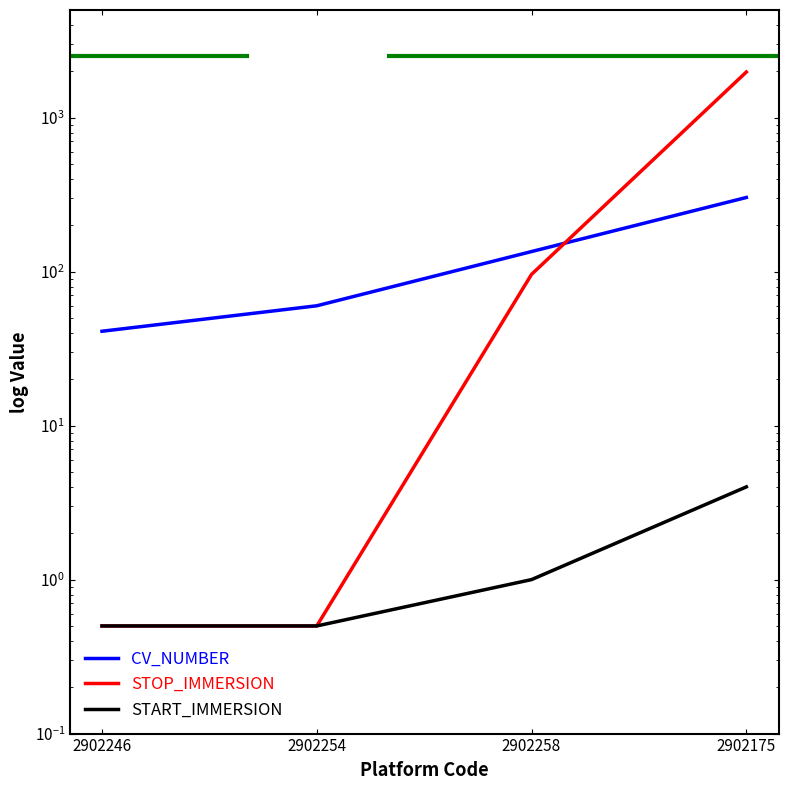

Count the number of data series in this chart.

3